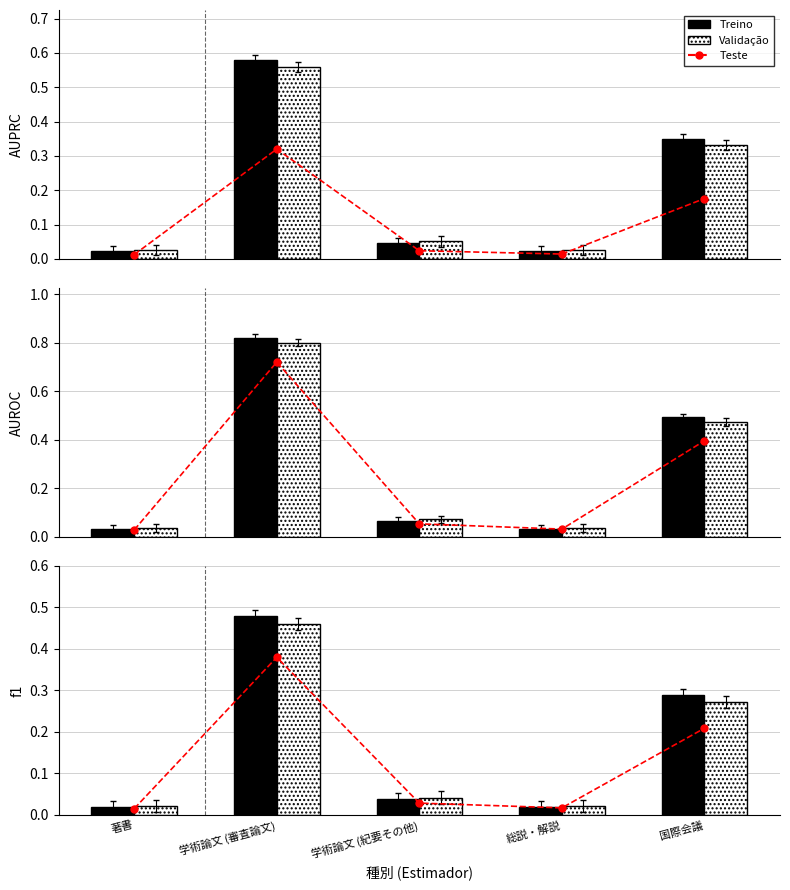

At how many categories does at least one series exceed 0?

5